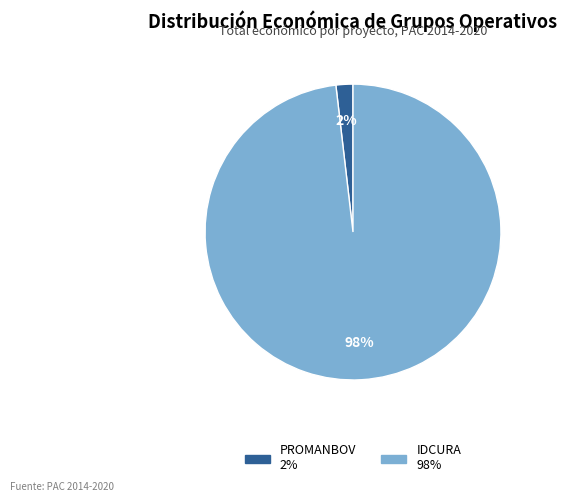

To the nearest percent, what is the difference between the largest and smallest slice percentages?

96%